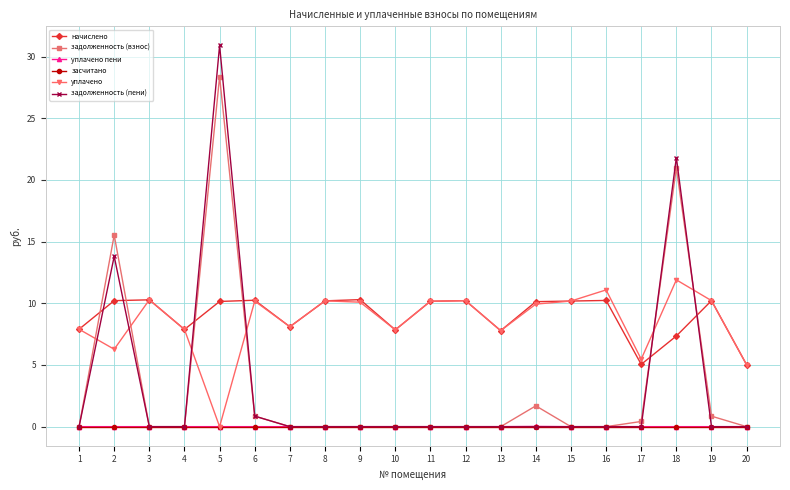

Is the value of уплачено at 13 greater than the value of уплачено пени at 3?

Yes